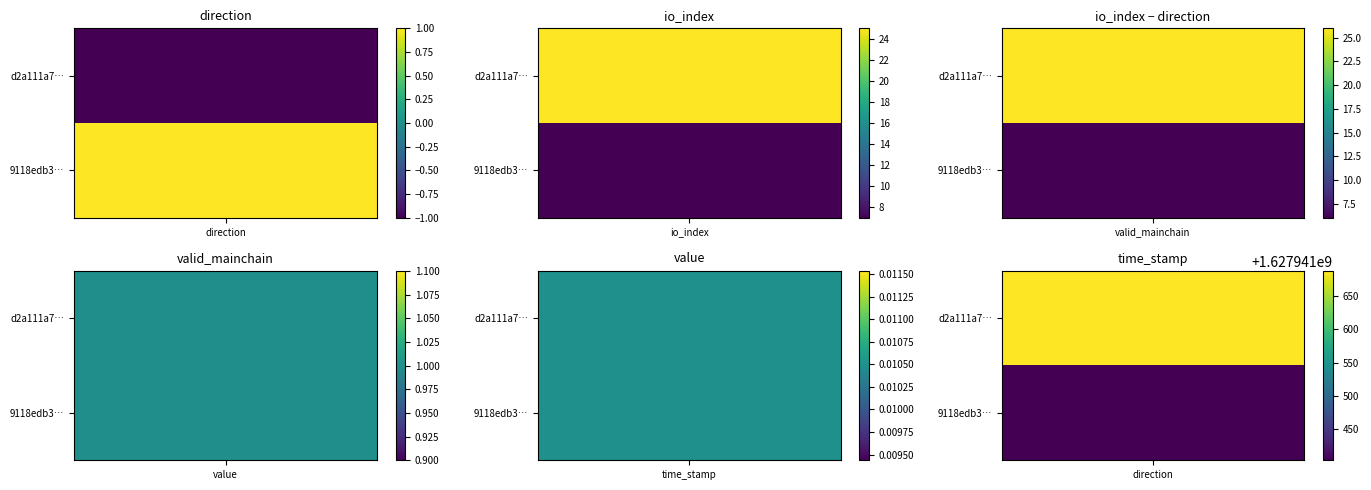

The d2a111a70482be471bf054f23c7c1d490a915f9 series shows 0.0 at value. True or false?

True